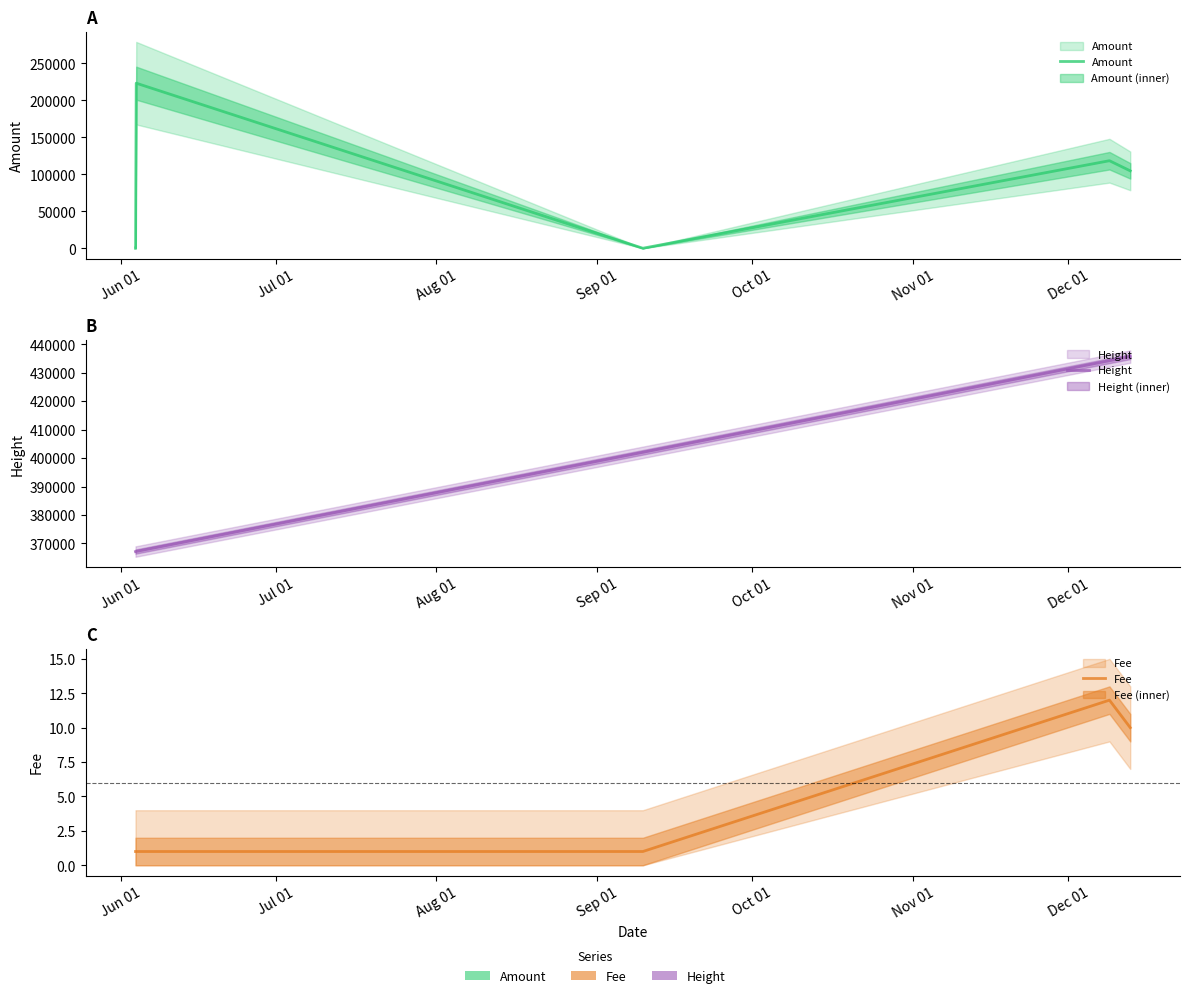

Does the chart have visible grid lines?

No